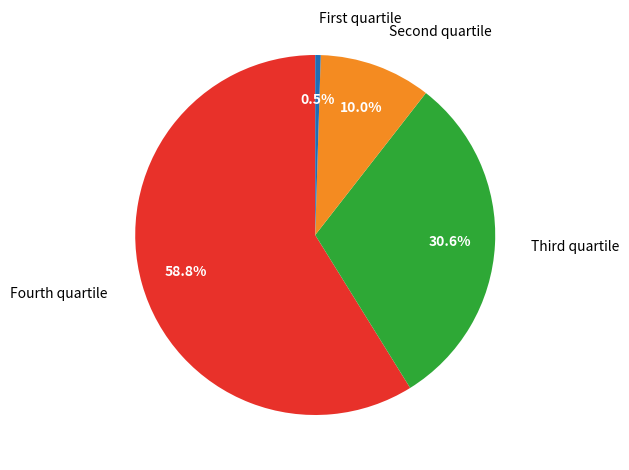

Rank the categories by value from lowest to highest.

First quartile, Second quartile, Third quartile, Fourth quartile